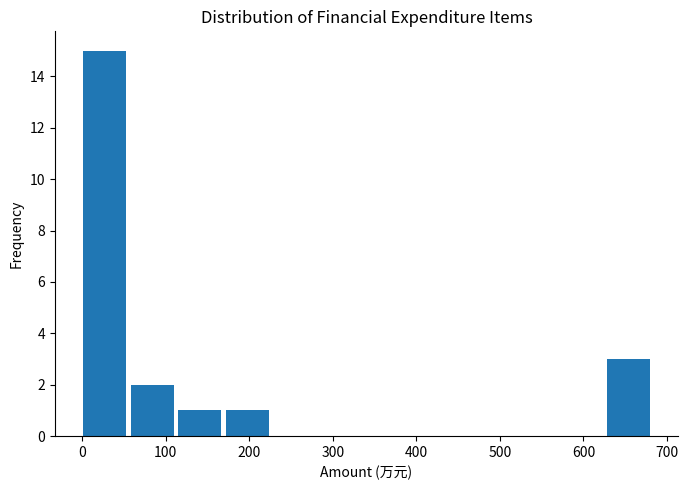

Which range on the x-axis has the tallest bar?

0 to 60